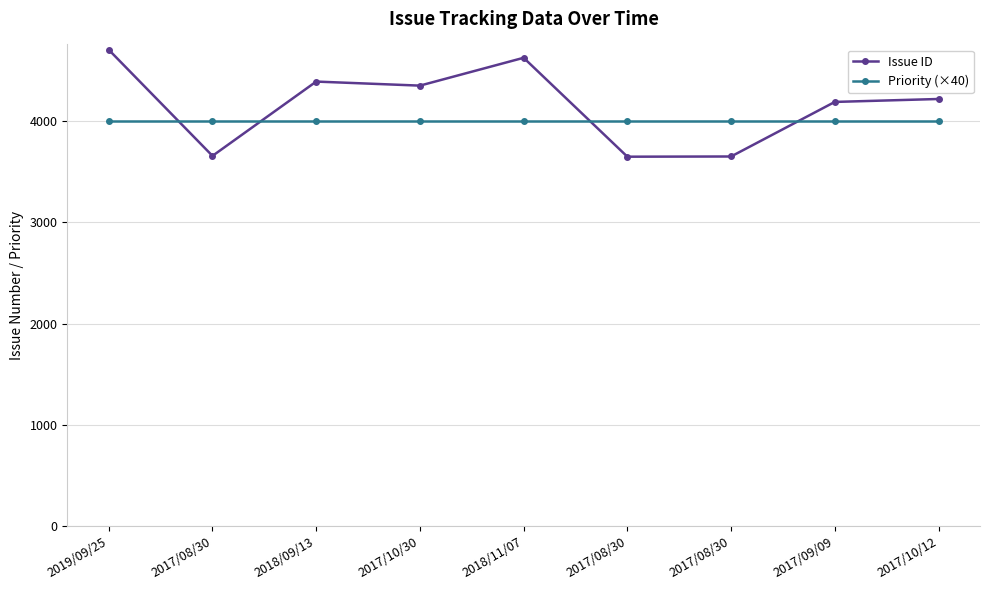

At which label is Priority (×40) closest to 4000?

2019/09/25